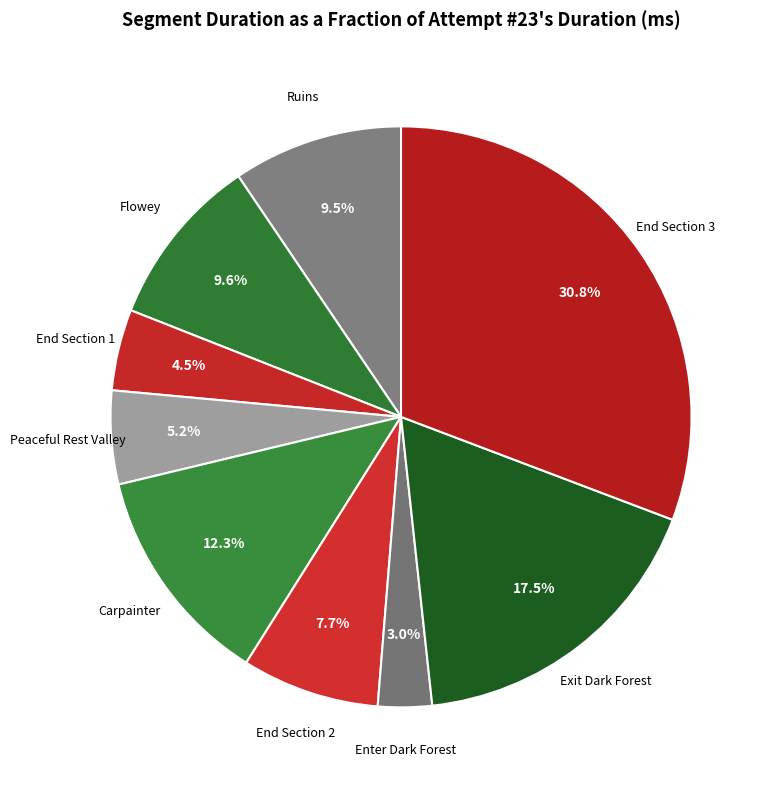

What percentage is NOT represented by Carpainter?

87.7%